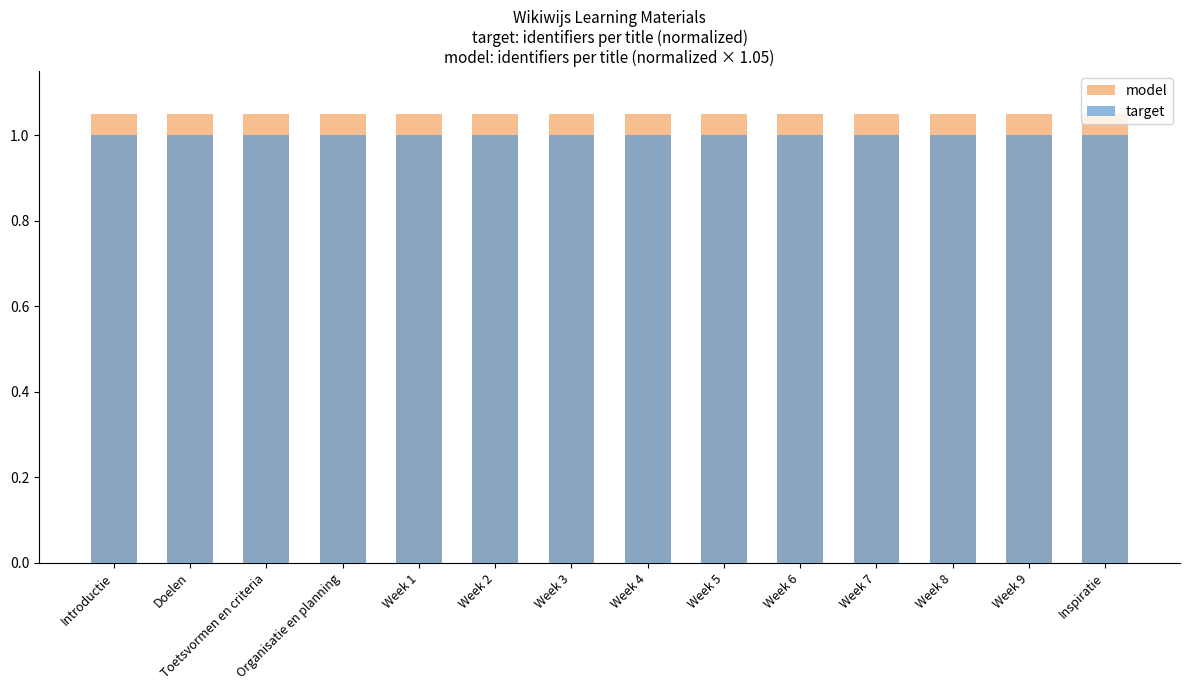

What is the total value across all series at Week 3?

2.0